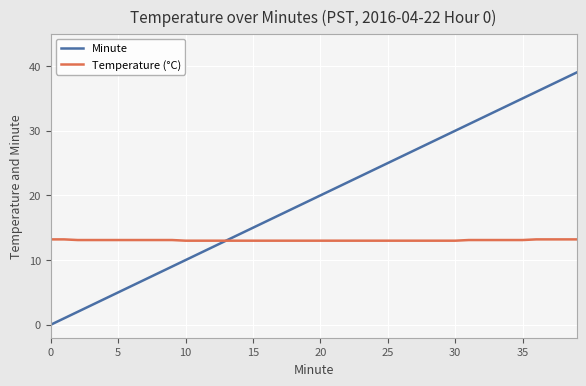

Which series has the largest total across all categories?

Minute